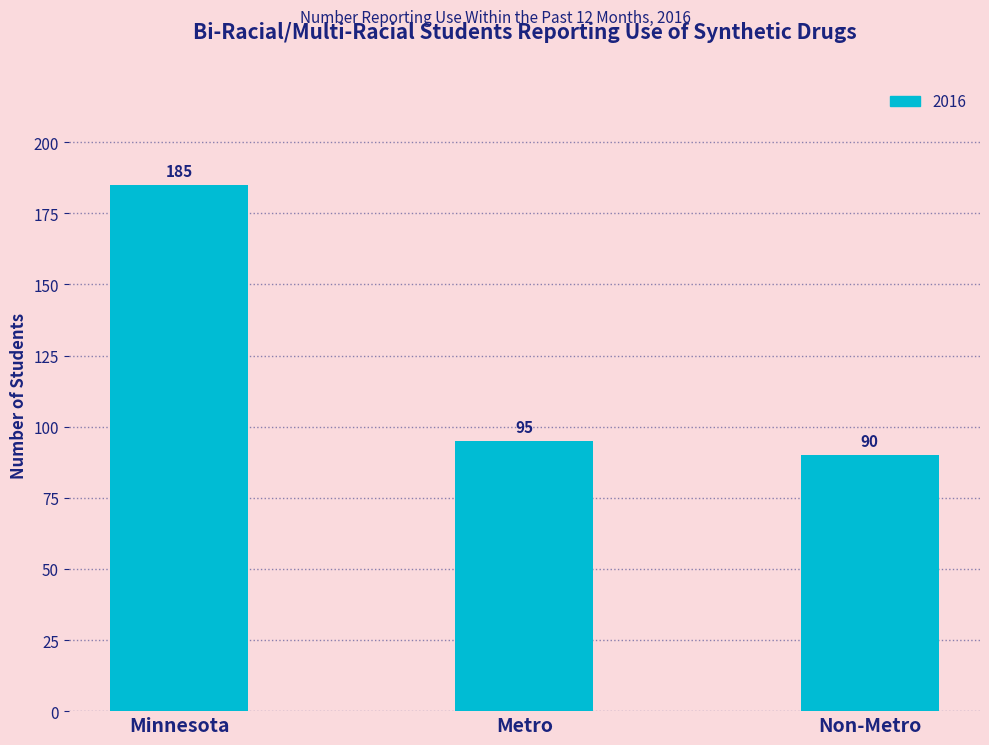

Which label corresponds to the largest value in the chart?

Minnesota